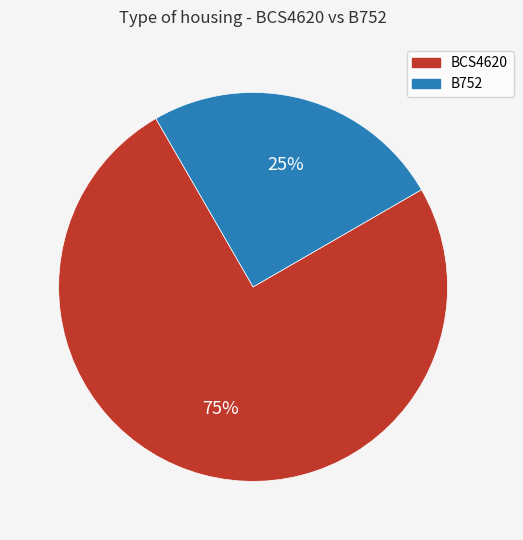

Which slice is the smallest?

B752